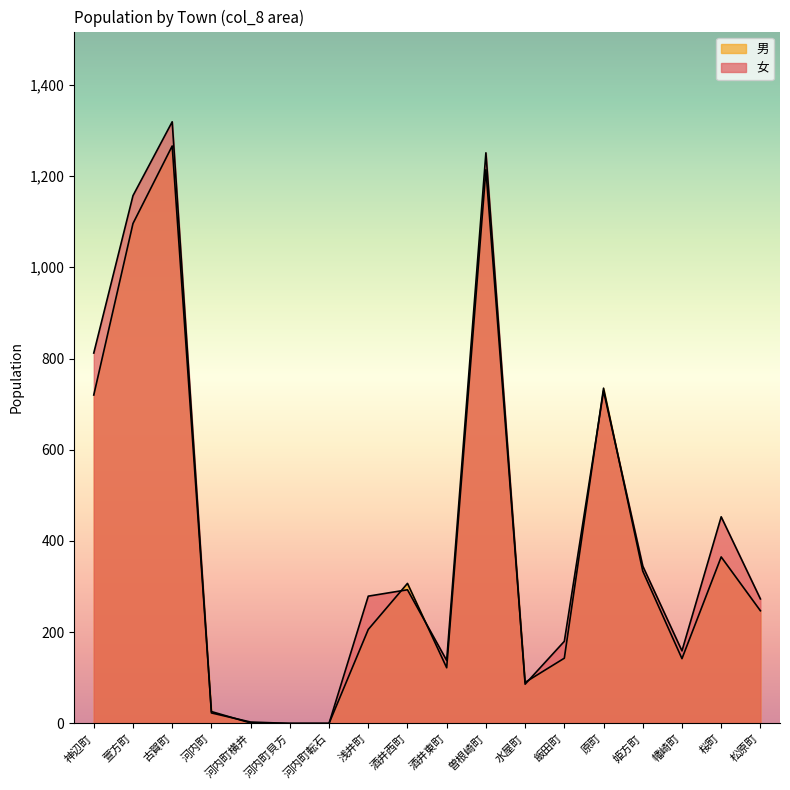

Is the value of 男 at 河内町 greater than the value of 女 at 曽根崎町?

No